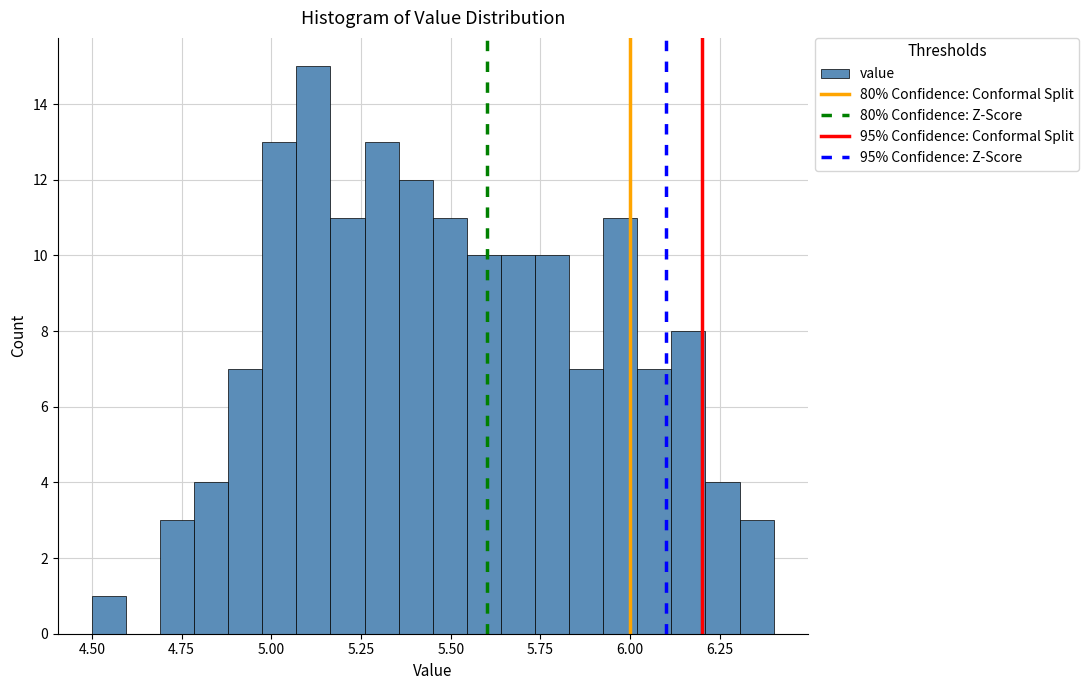

Read against the x-axis, roughly where is the centre of the tallest bar?

5.10